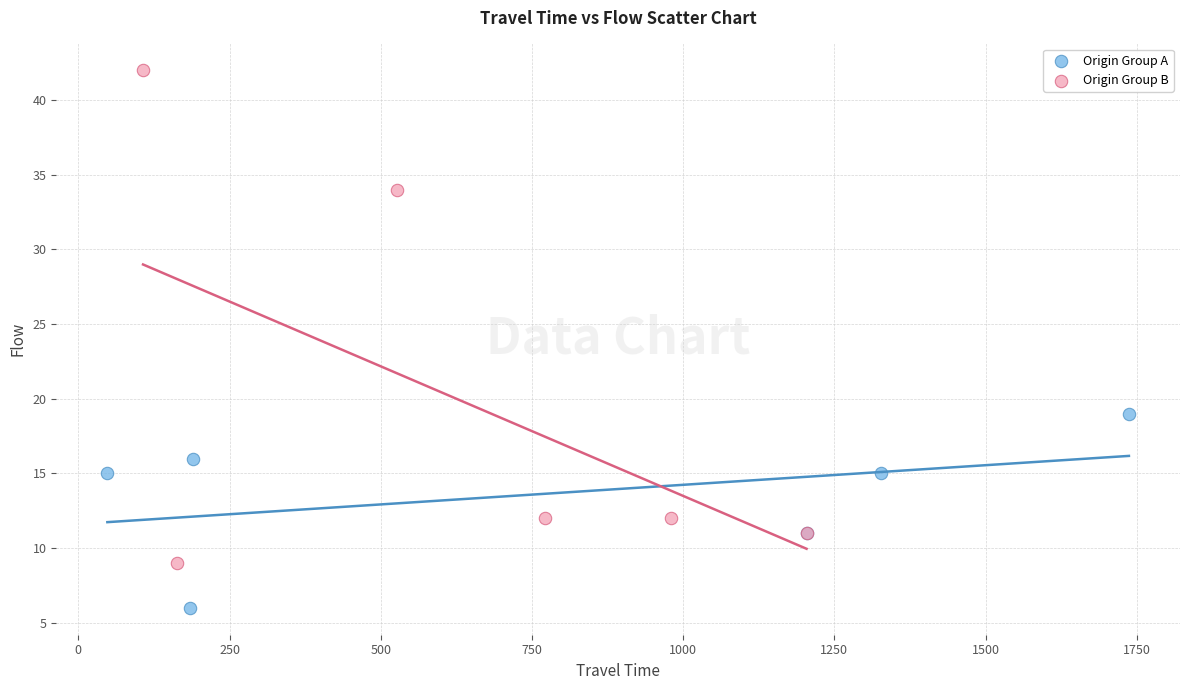

Which series reaches the minimum Y coordinate?

Origin Group A